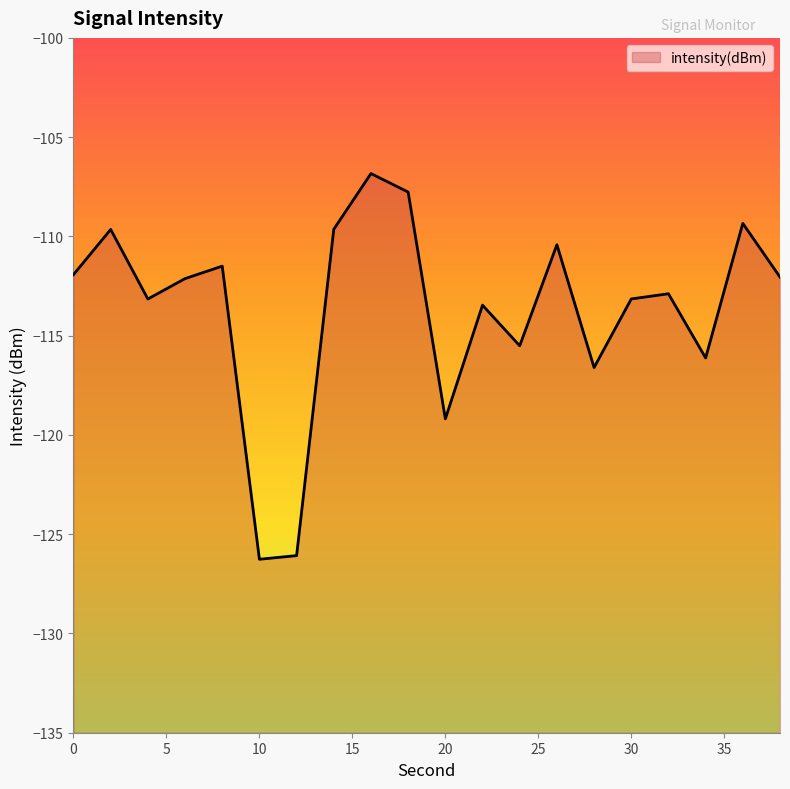

Reading left to right, transcribe all the data shown in this chart.

-111.9	-109.6	-113.2	-112.1	-111.5	-126.3	-126.1	-109.6	-106.8	-107.8	-119.2	-113.5	-115.5	-110.4	-116.6	-113.2	-112.9	-116.1	-109.3	-112.0